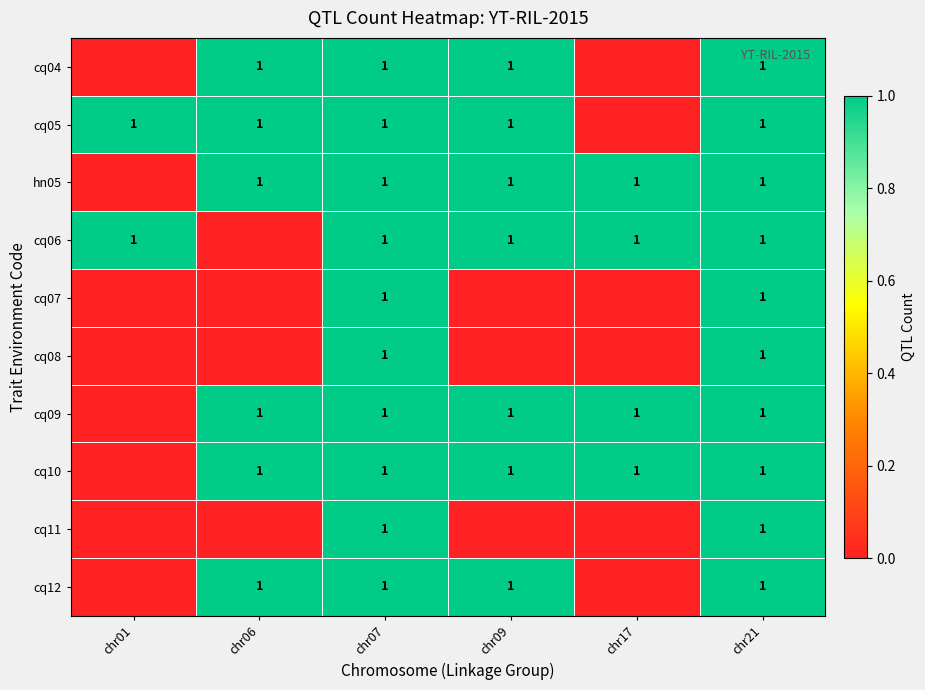

What is the total value across all series at chr01?

2